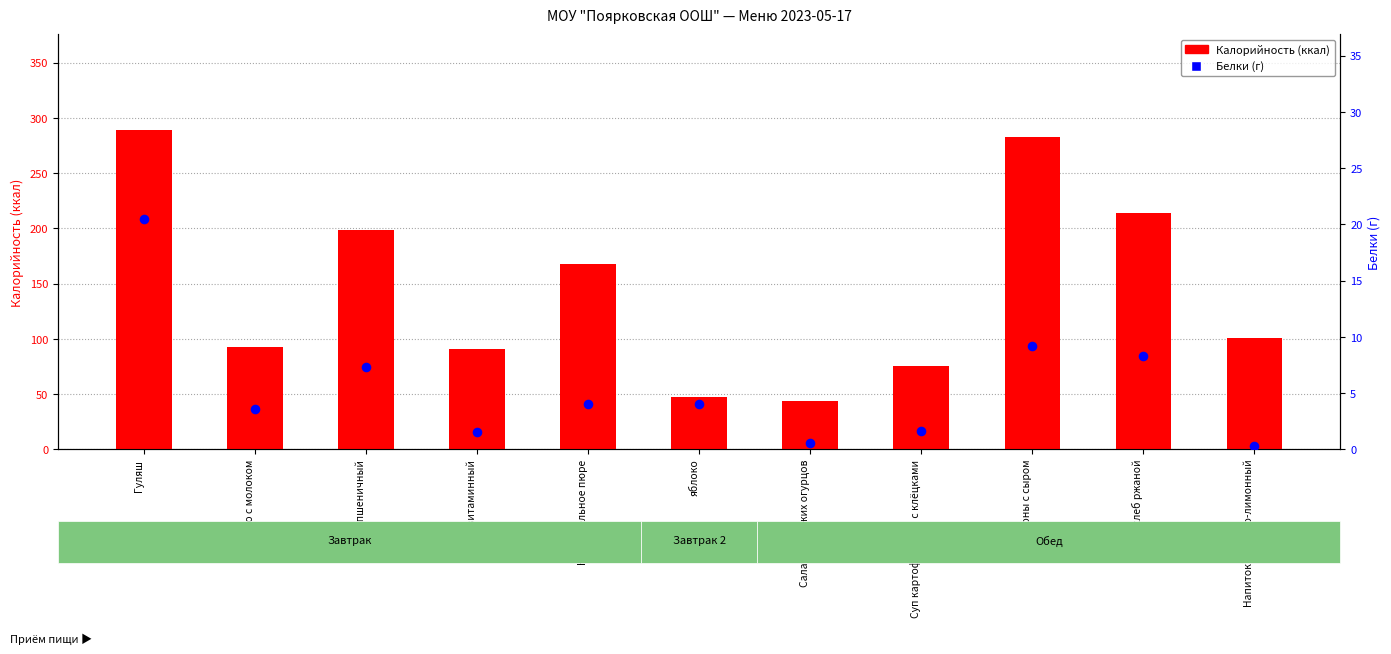

Is the value of Калорийность at Какао с молоком greater than the value of Белки (г) at Картофельное пюре?

Yes